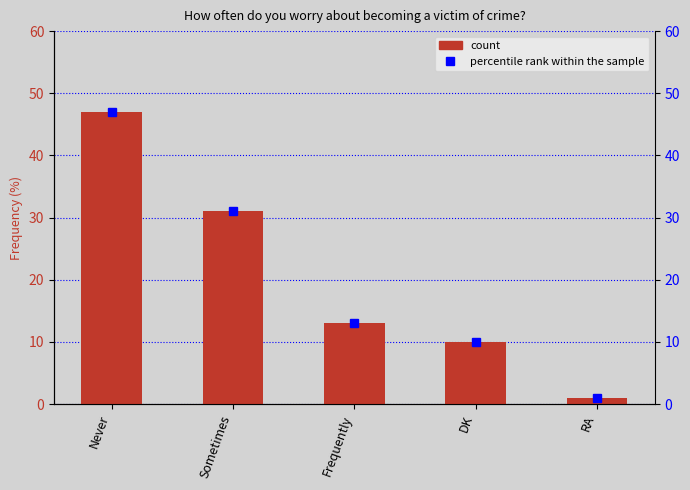

At which category does the chart reach its peak across all series?

Never